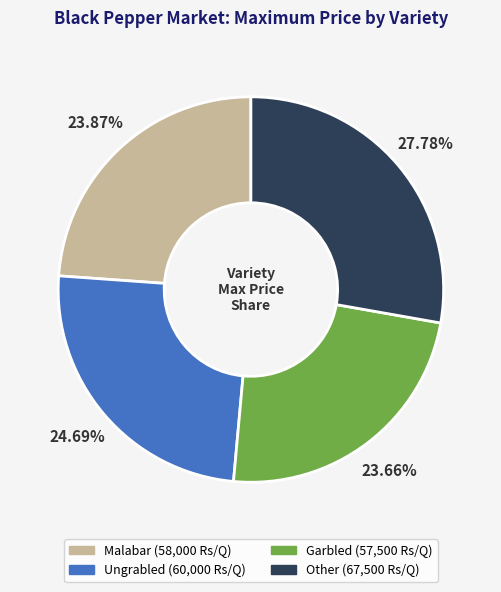

True or false: Malabar accounts for 10% of the total.

False